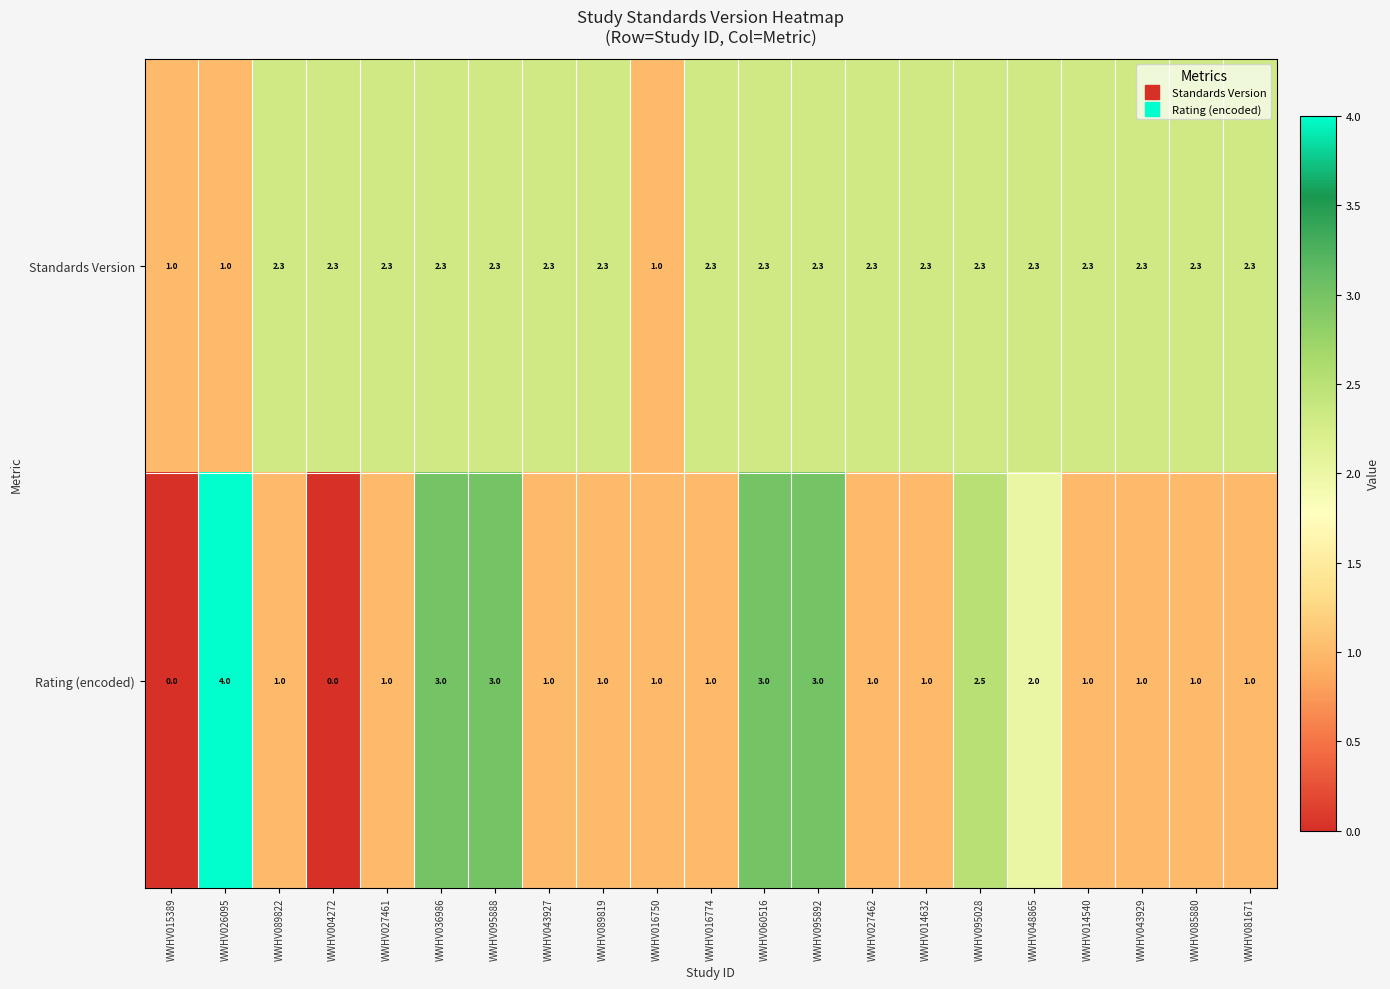

What is the difference between the maximum and minimum values in the Standards Version series?

1.3